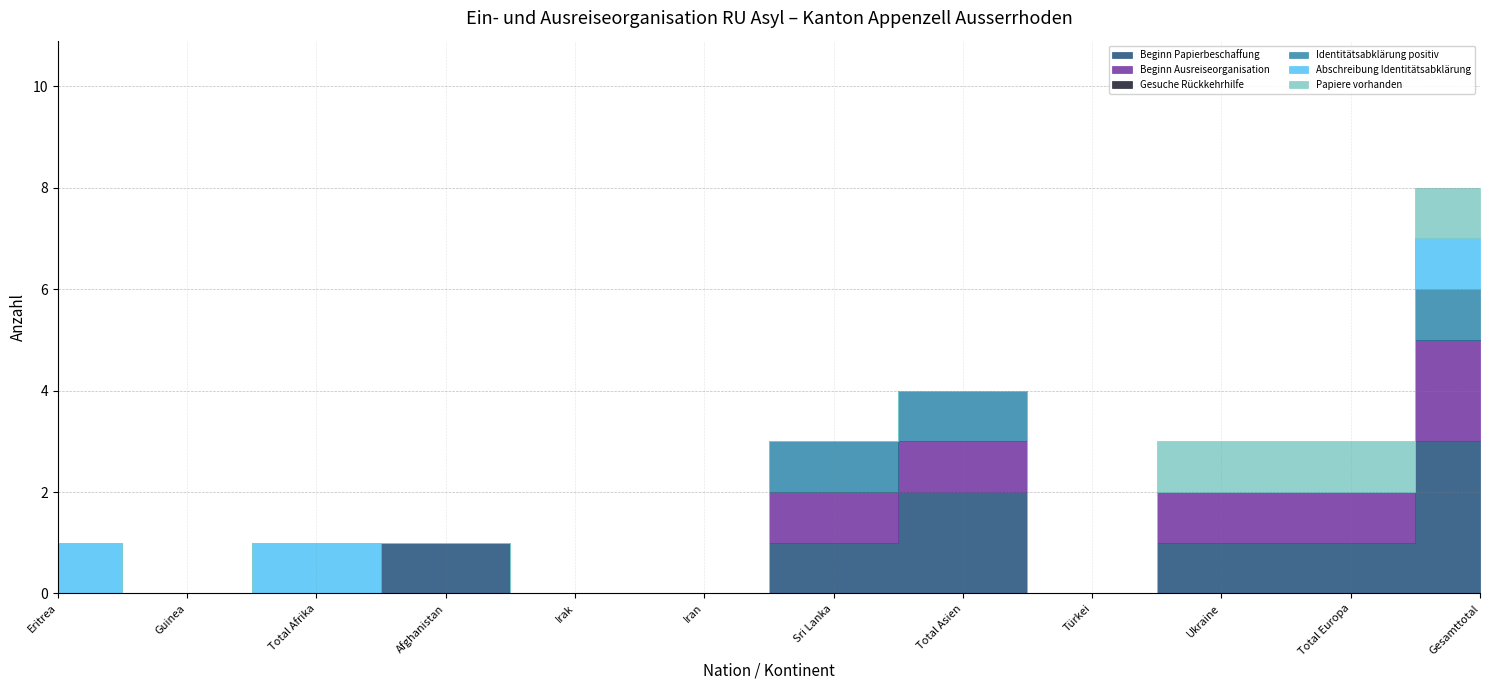

How many distinct data groups are displayed?

6